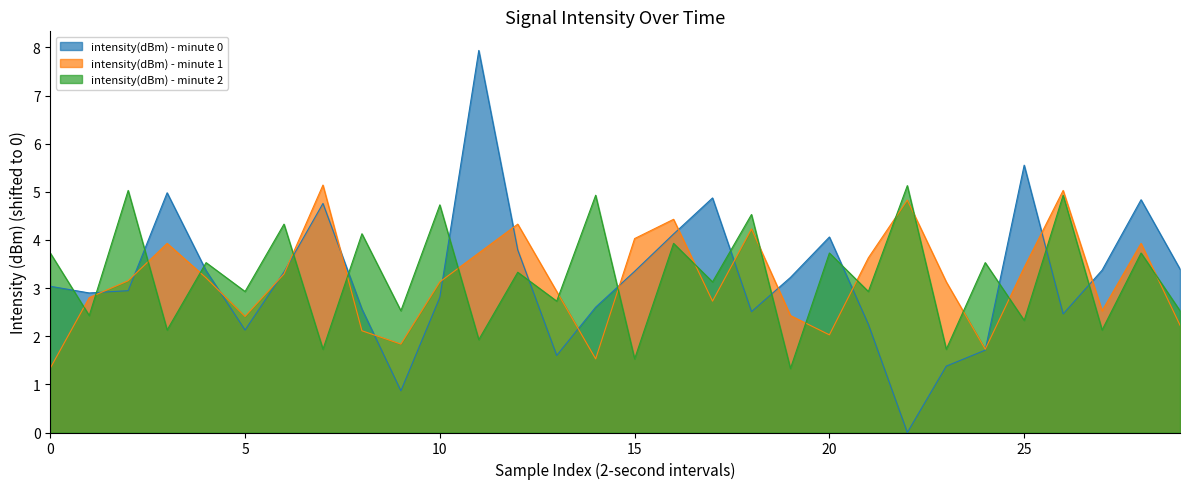

Is it true that intensity(dBm) - minute 1 equals 2.2 at 29?

True